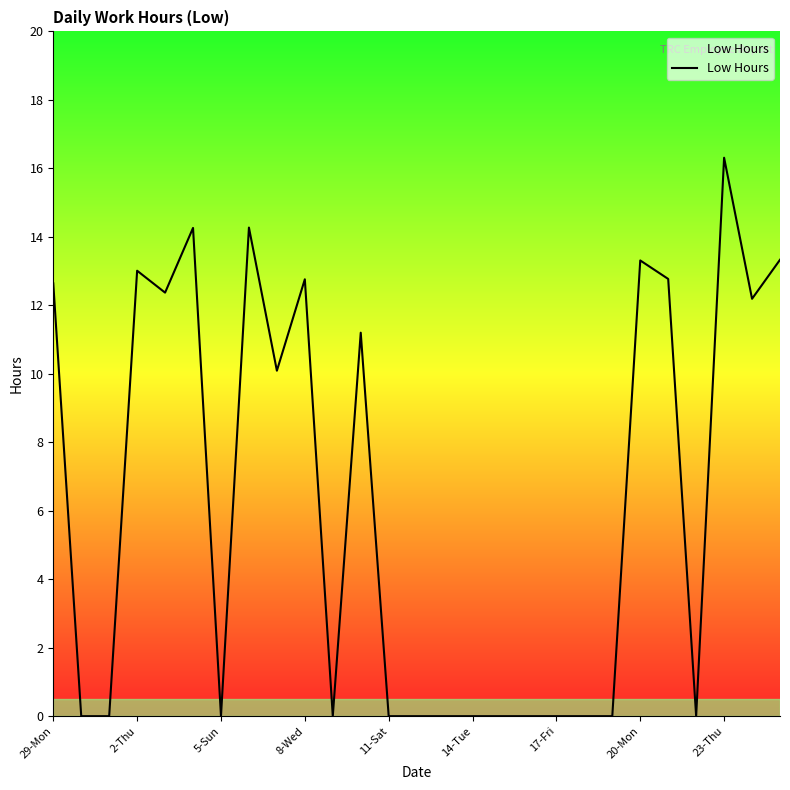

How many lines are shown in the chart?

1